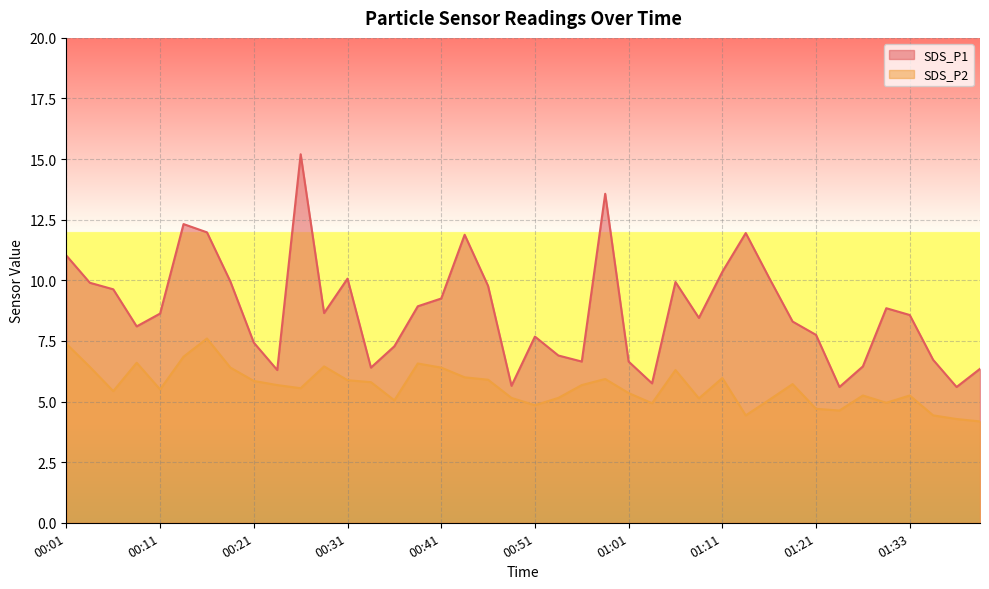

Is the value of SDS_P2 at 00:34 greater than the value of SDS_P1 at 01:38?

Yes